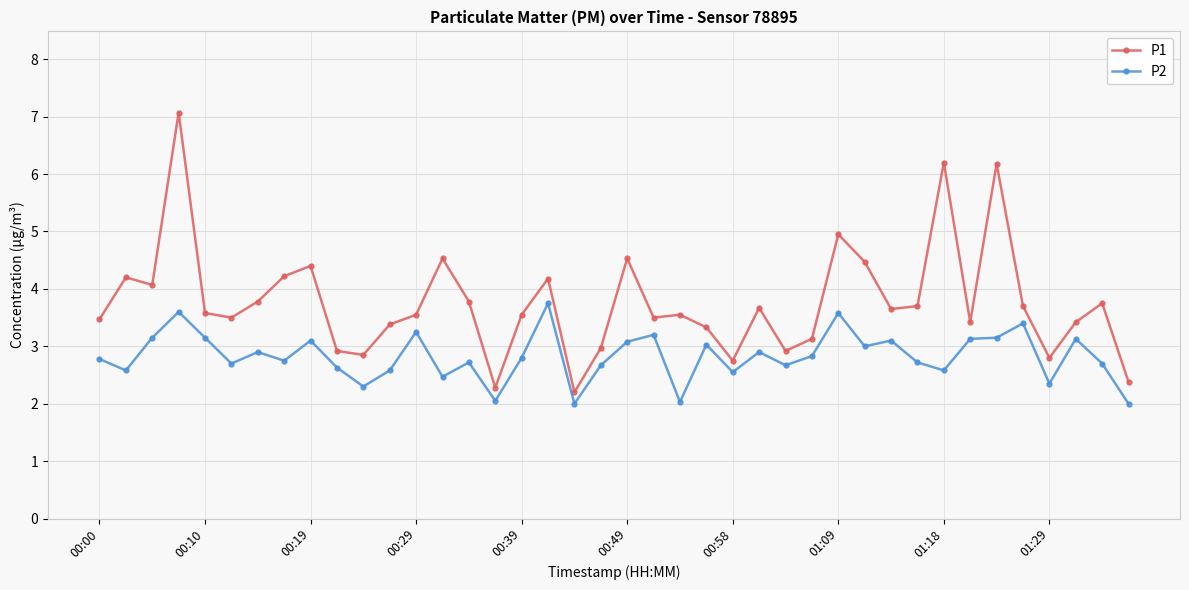

What is the value of the P1 point at the 3rd from the left?

4.1